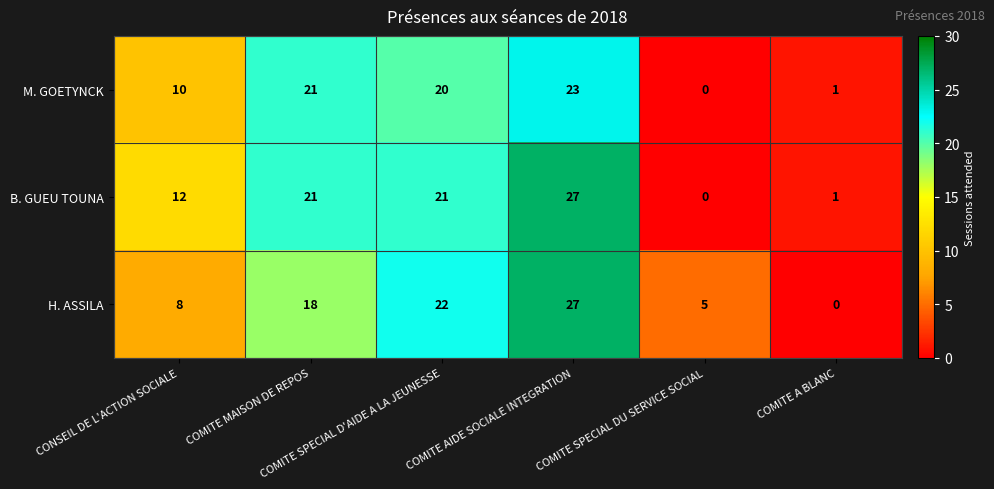

What is the maximum value for H. ASSILA?

27